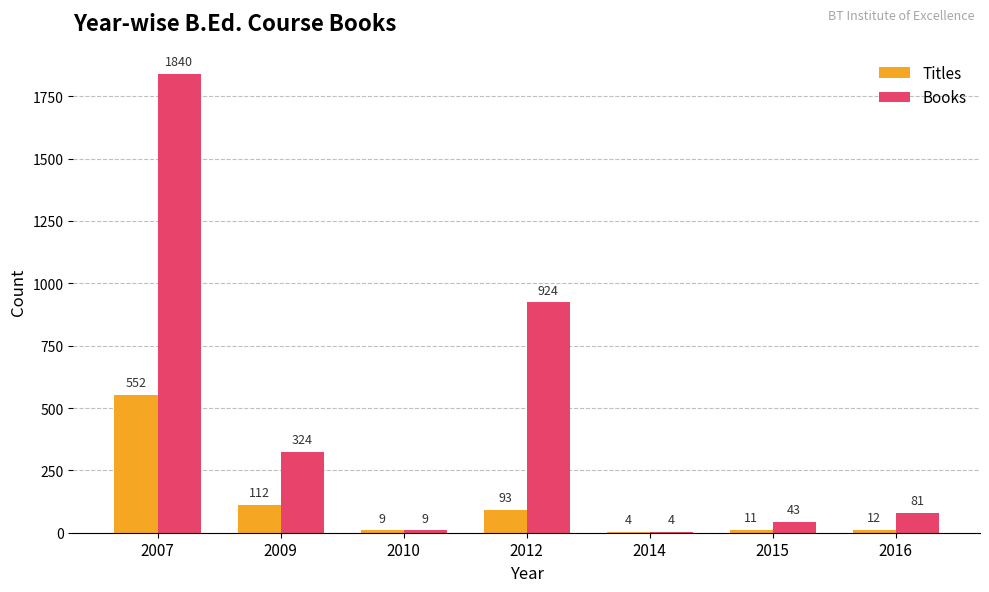

Is it true that Books equals 67 at 2009?

False